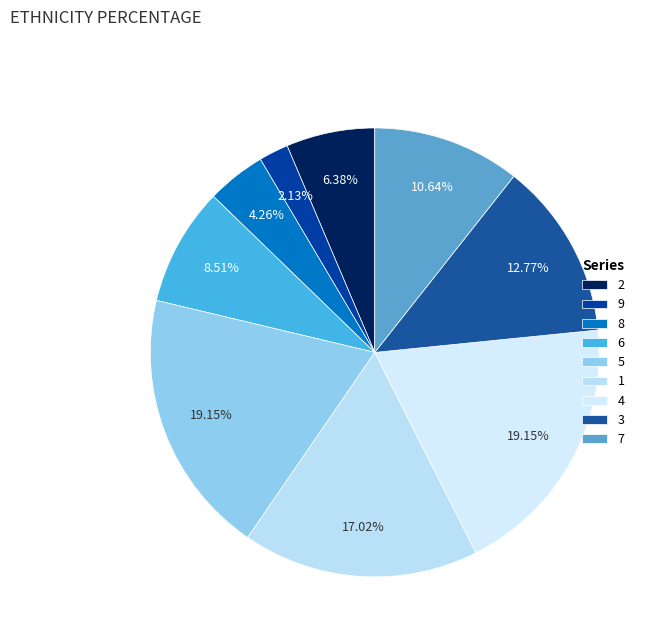

True or false: 6 accounts for 20% of the total.

False